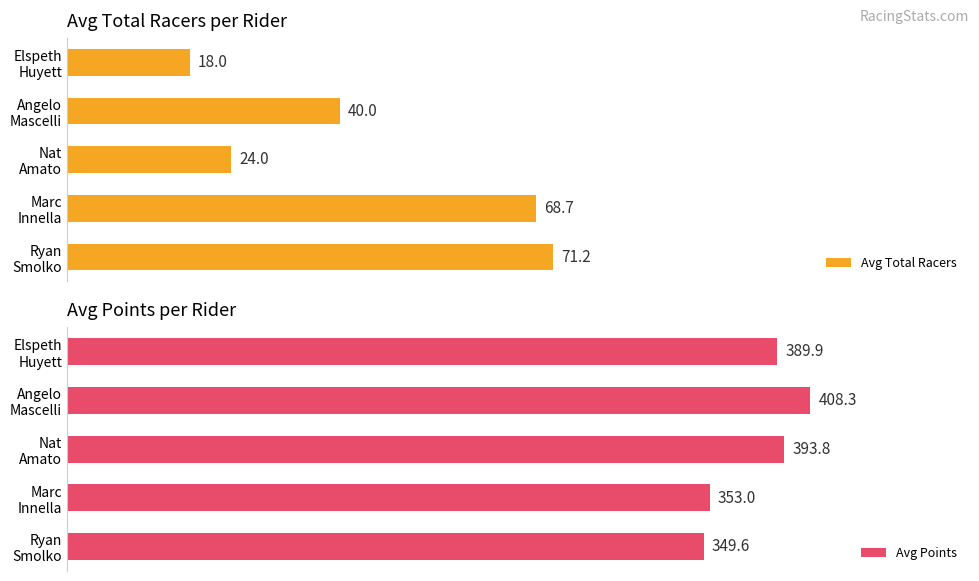

What is the difference between the highest and lowest values at Angelo Mascelli?

57.4